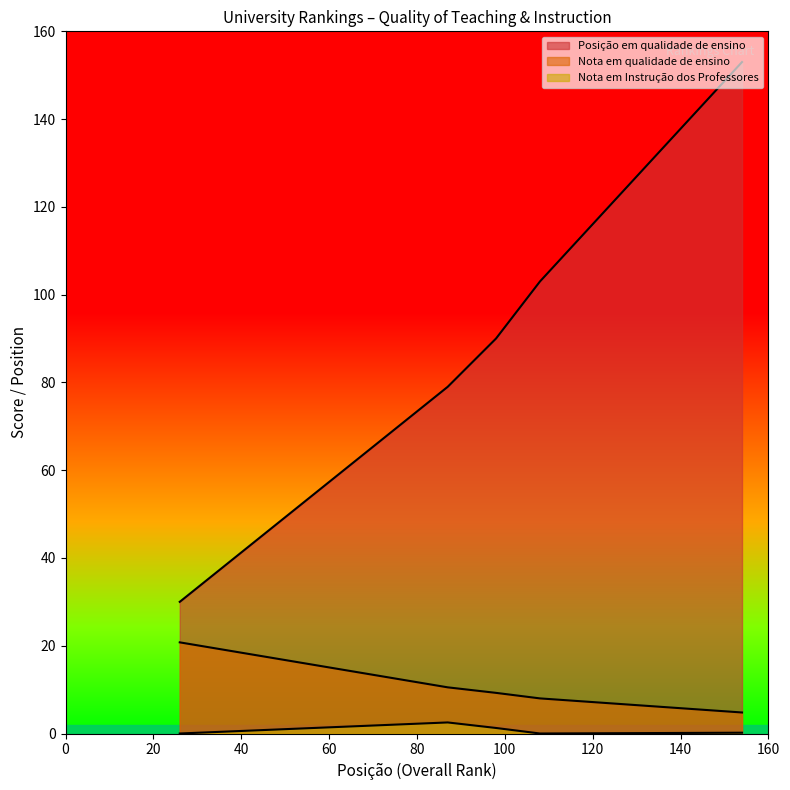

What is the difference between the maximum and minimum values in the Nota em Instrução dos Professores series?

2.5